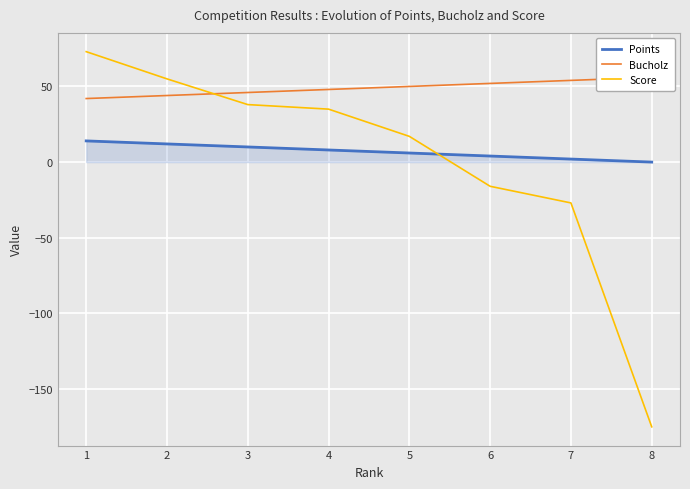

What is the sum of the Bucholz values at 7 and 6?

106